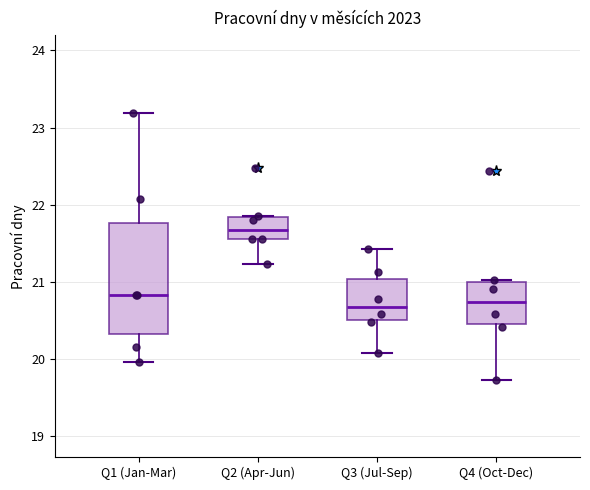

Reading left to right, transcribe this box plot: for each box, give where its median line is, the range the box spans, and where its two whiskers end, as read against the y-axis. The values are not printed on the chart, so give them approximately, as read against the axis.

Q1 (Jan-Mar): median 20.8, box 20.3 to 21.8, whiskers 20.0 to 23.2
Q2 (Apr-Jun): median 21.7, box 21.6 to 21.8, whiskers 21.2 to 21.9
Q3 (Jul-Sep): median 20.7, box 20.5 to 21.0, whiskers 20.1 to 21.4
Q4 (Oct-Dec): median 20.7, box 20.5 to 21.0, whiskers 19.7 to 21.0